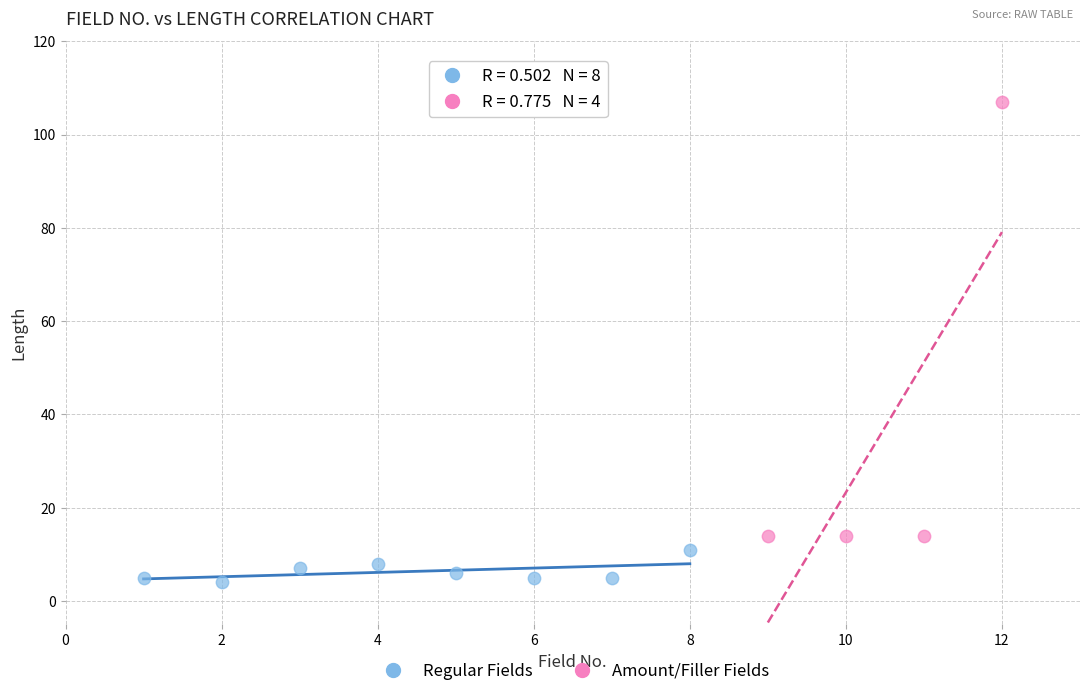

What are all the series names shown in the legend?

Regular Fields, Amount/Filler Fields